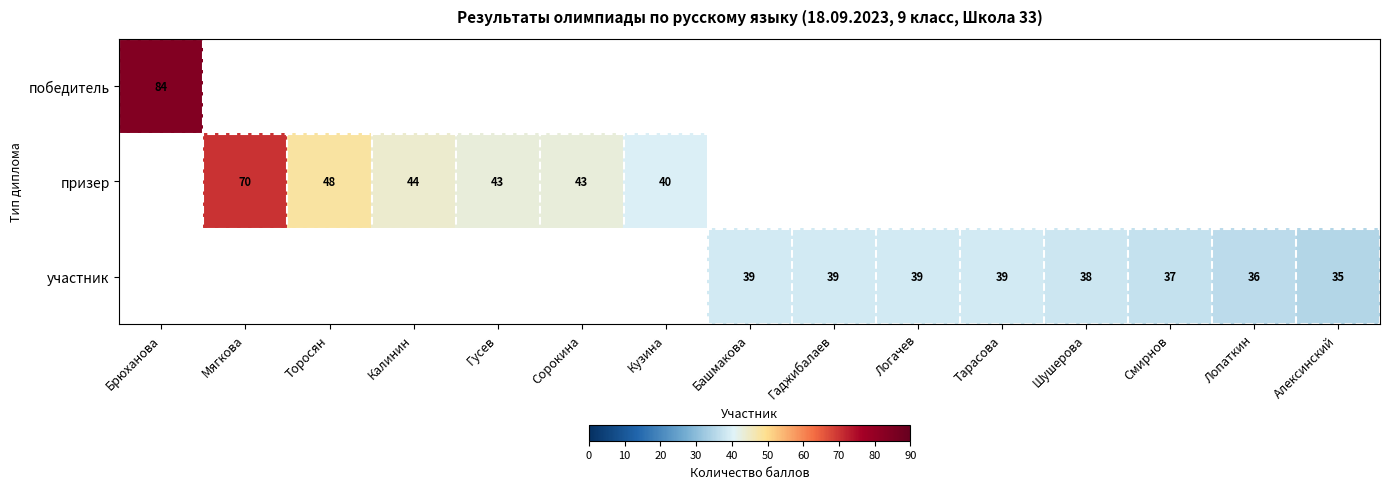

Is it true that участник equals 38 at Шушерова?

True